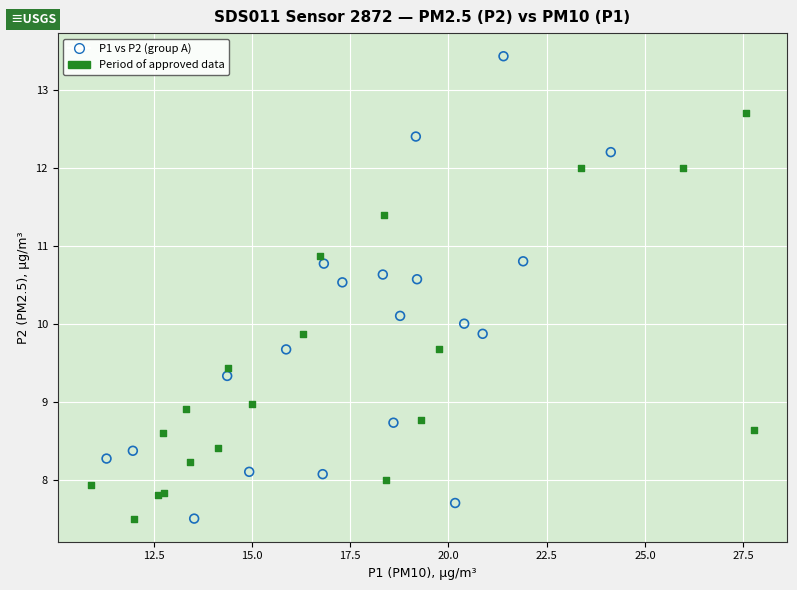

What are all the series names shown in the legend?

P1 vs P2 (group A), Period of approved data